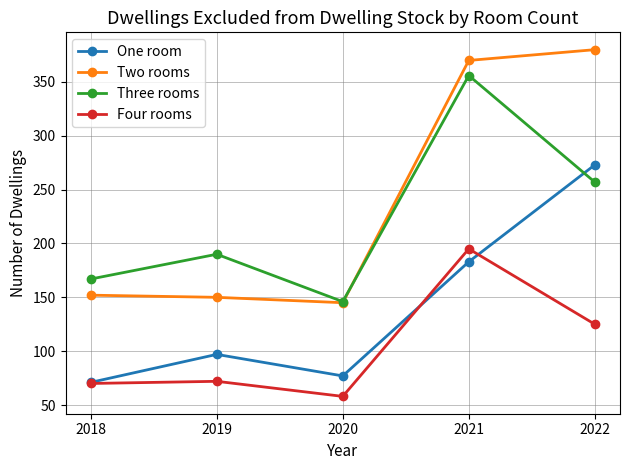

True or false: Four rooms and Two rooms intersect in this chart.

False